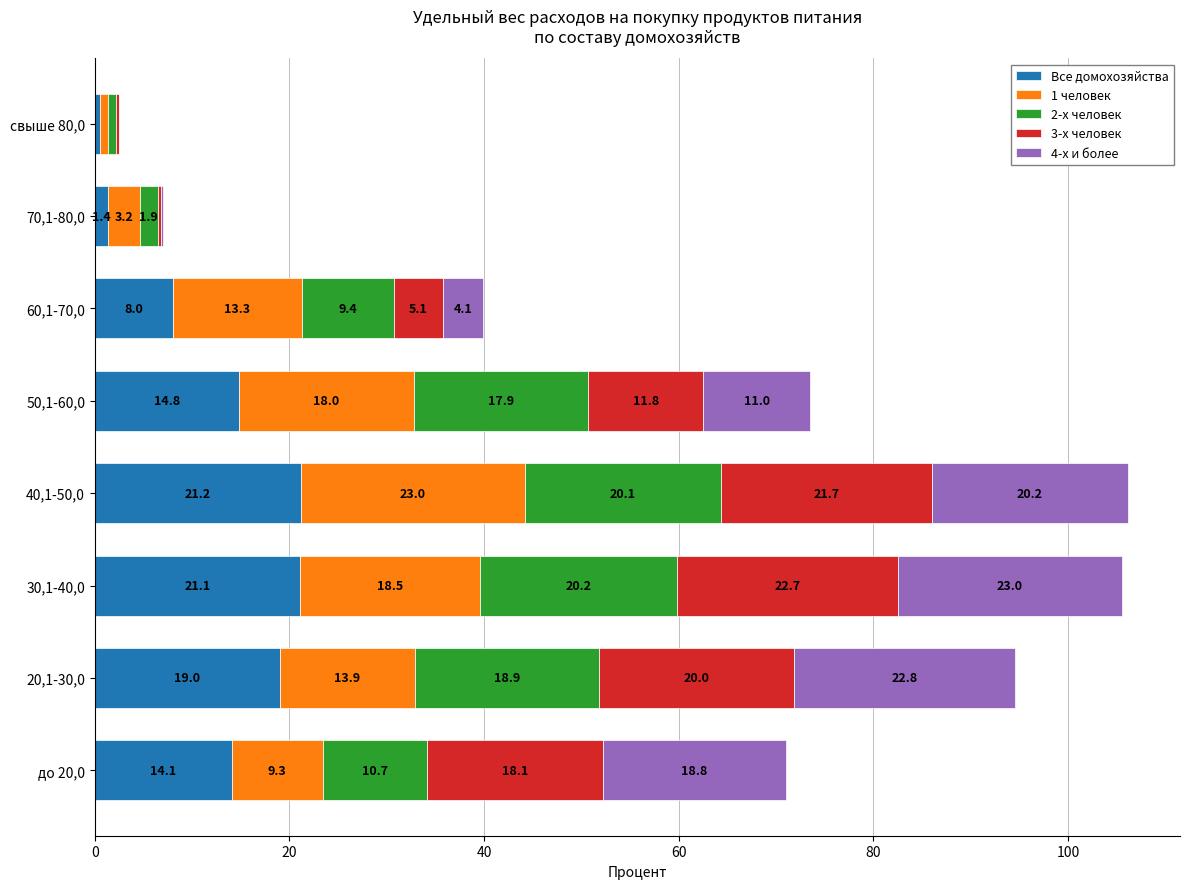

What is the total value across all series at 50,1-60,0?

73.5